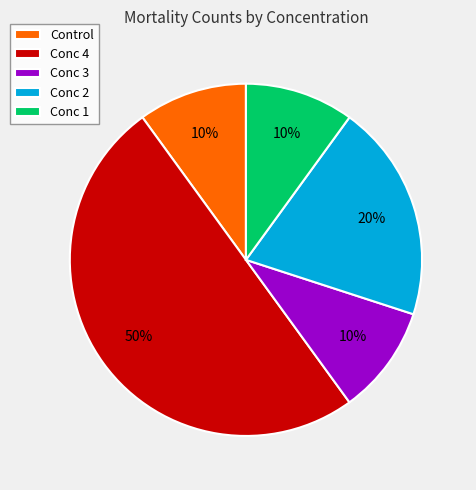

Which slice is the largest?

Conc 4